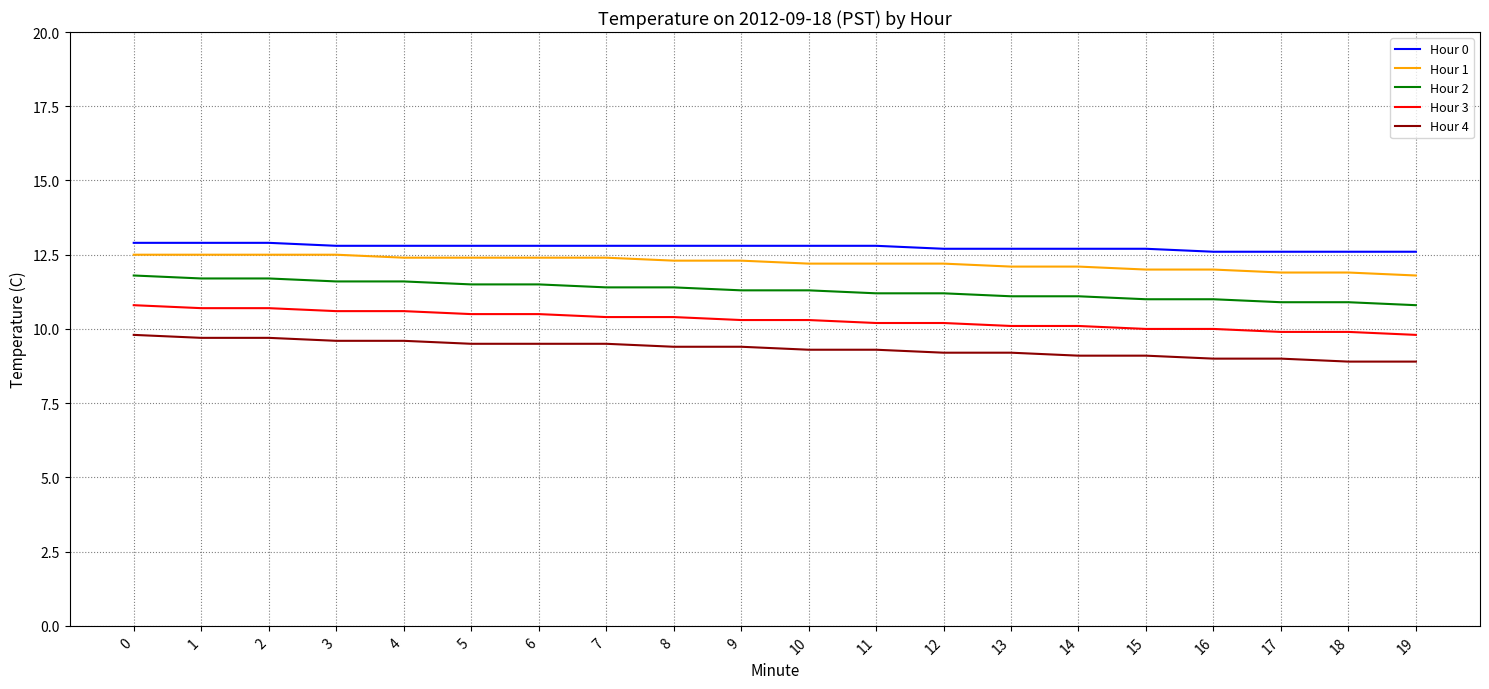

Reading right to left, list all the values displayed in this chart.

Hour 0: 12.6	12.6	12.6	12.6	12.7	12.7	12.7	12.7	12.8	12.8	12.8	12.8	12.8	12.8	12.8	12.8	12.8	12.9	12.9	12.9
Hour 1: 11.8	11.9	11.9	12.0	12.0	12.1	12.1	12.2	12.2	12.2	12.3	12.3	12.4	12.4	12.4	12.4	12.5	12.5	12.5	12.5
Hour 2: 10.8	10.9	10.9	11.0	11.0	11.1	11.1	11.2	11.2	11.3	11.3	11.4	11.4	11.5	11.5	11.6	11.6	11.7	11.7	11.8
Hour 3: 9.8	9.9	9.9	10.0	10.0	10.1	10.1	10.2	10.2	10.3	10.3	10.4	10.4	10.5	10.5	10.6	10.6	10.7	10.7	10.8
Hour 4: 8.9	8.9	9.0	9.0	9.1	9.1	9.2	9.2	9.3	9.3	9.4	9.4	9.5	9.5	9.5	9.6	9.6	9.7	9.7	9.8